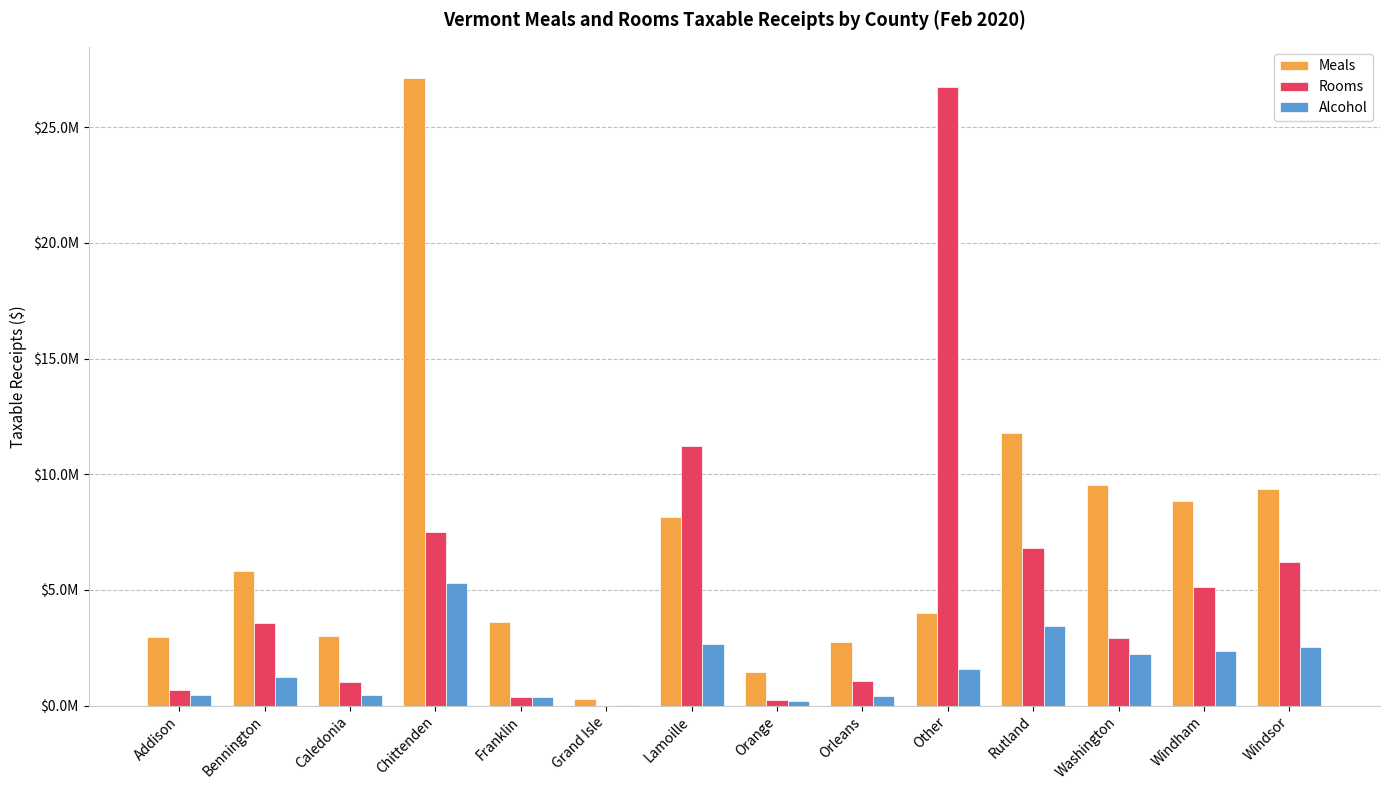

What are all the series names shown in the legend?

Meals, Rooms, Alcohol